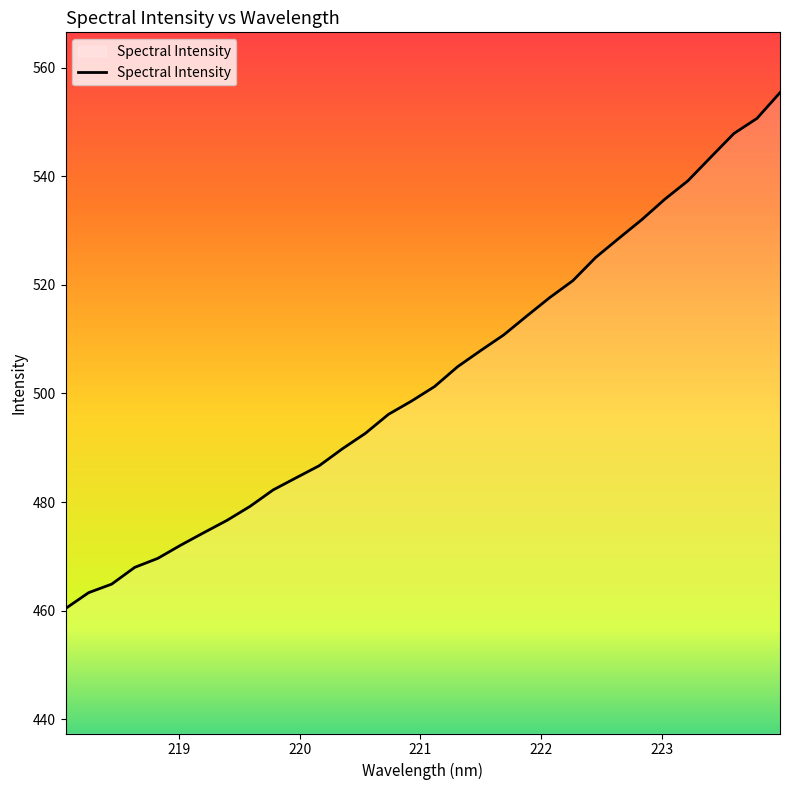

What is the minimum value shown in the chart?

460.4